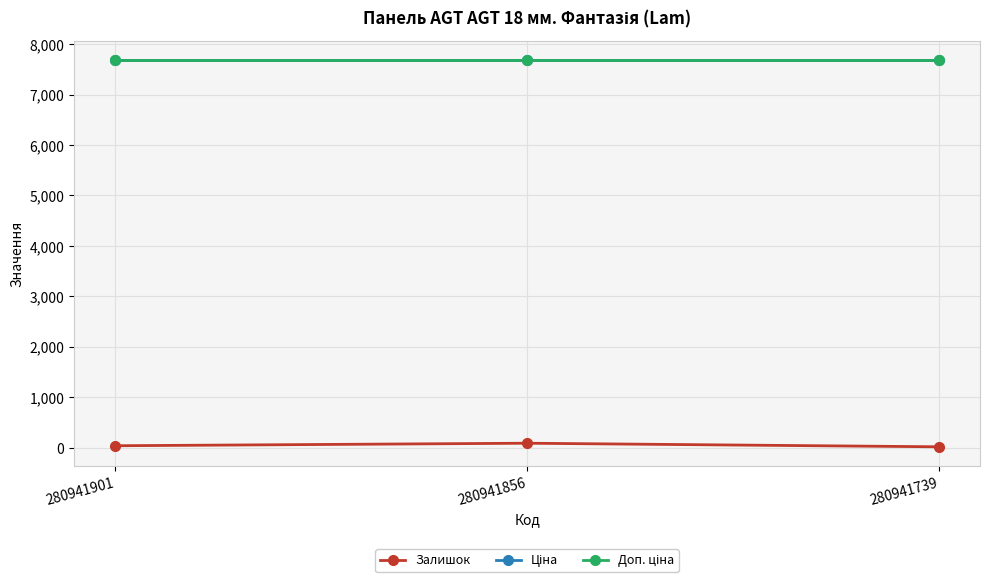

What is the highest value of the Доп. ціна series?

7688.0